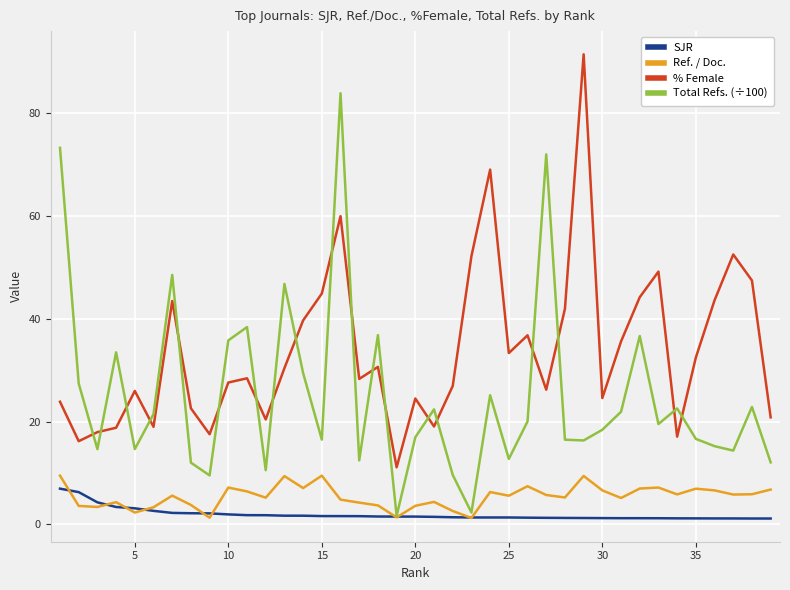

What is the highest value of the Ref. / Doc. series?

9.5